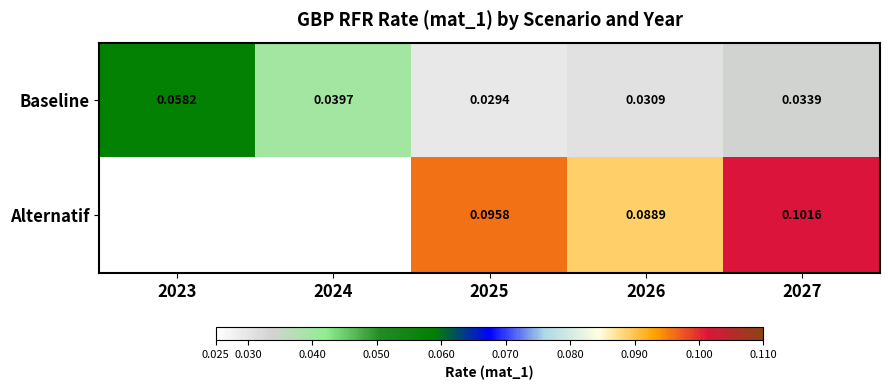

Rank the series at 2026 from highest to lowest value.

Alternatif, Baseline